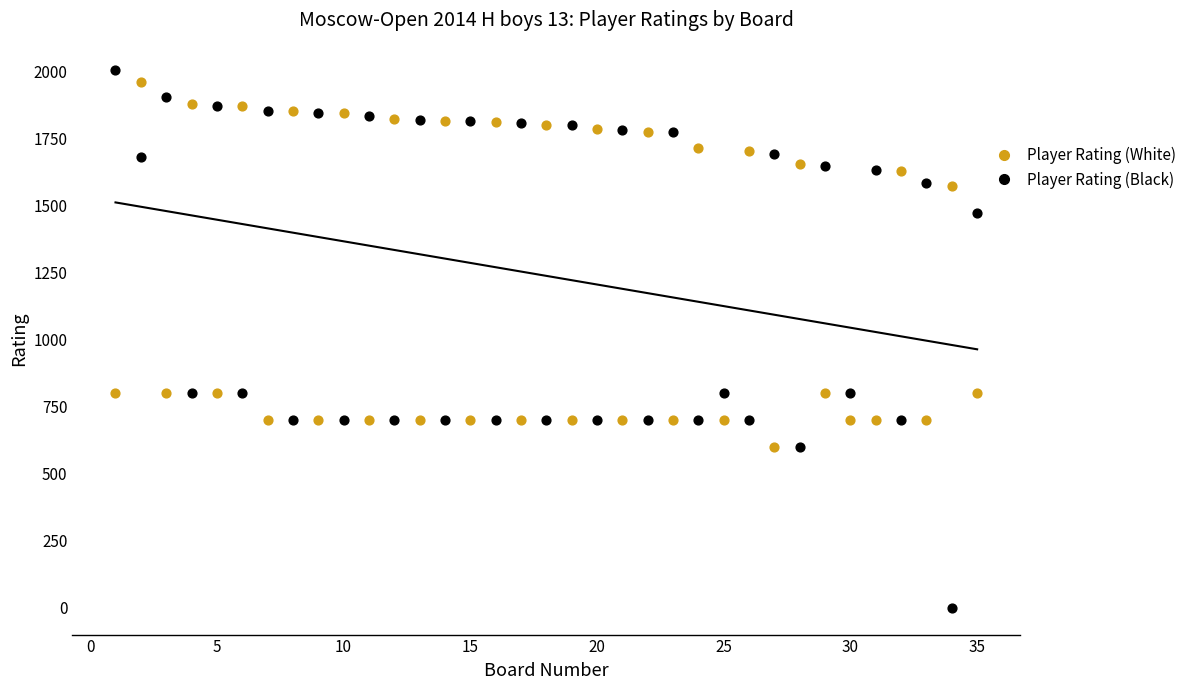

Across all data points, what is the range of X values (max minus min)?

34